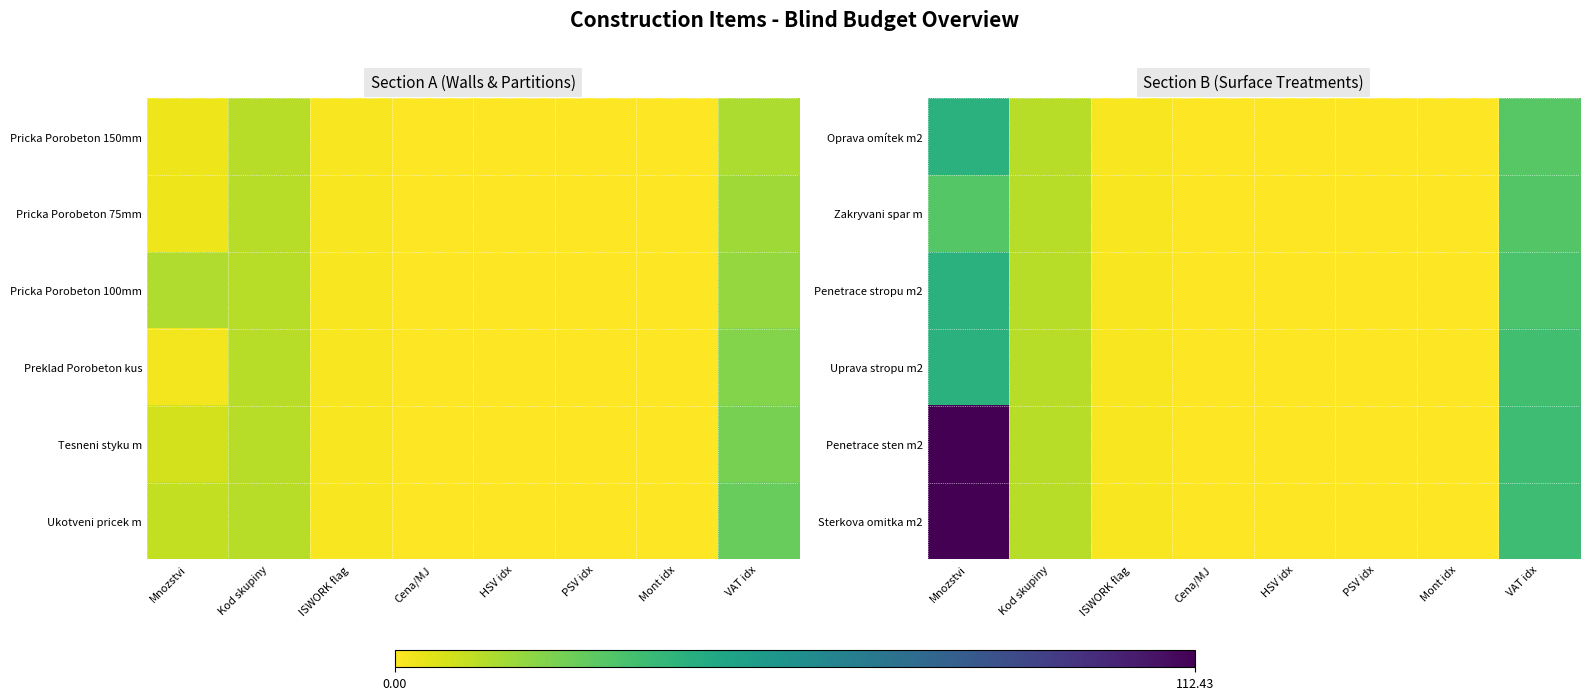

At which category is the sum across all series the highest?

Mnozstvi